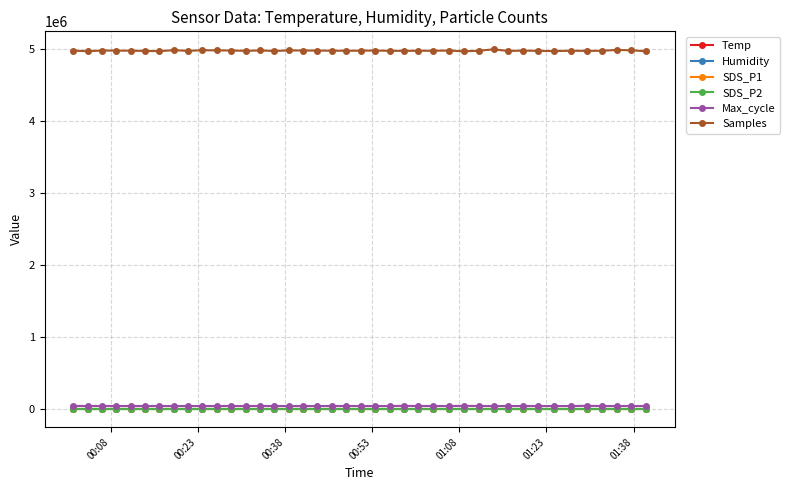

What are all the series names shown in the legend?

Temp, Humidity, SDS_P1, SDS_P2, Max_cycle, Samples